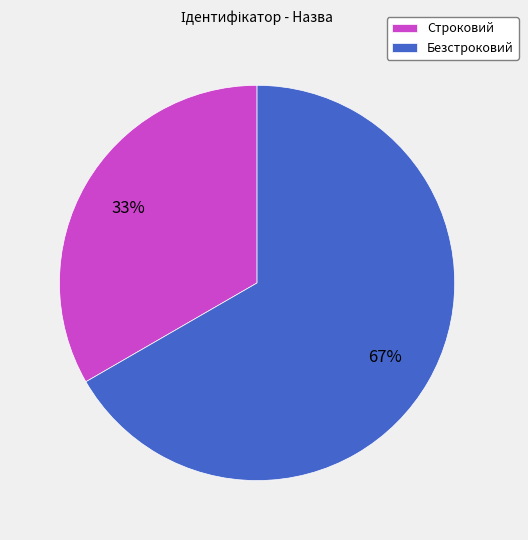

Does Строковий account for over 50% of the chart?

No